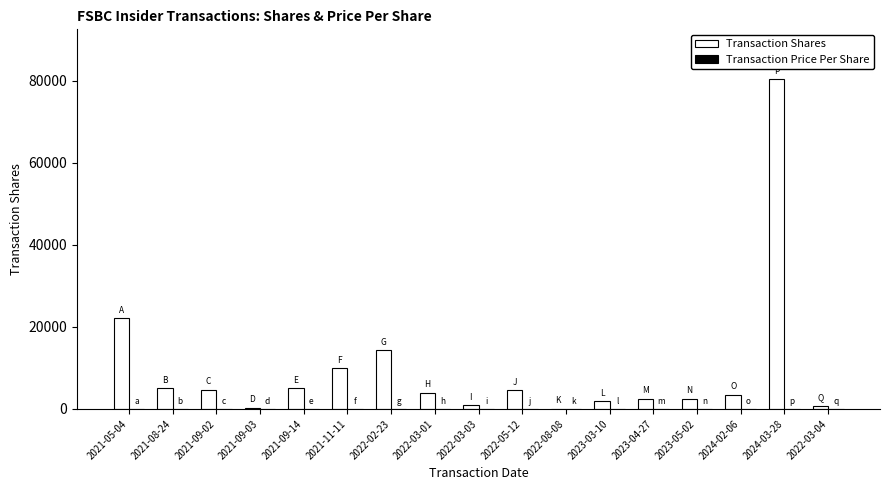

What is the greatest value displayed?

80460.0